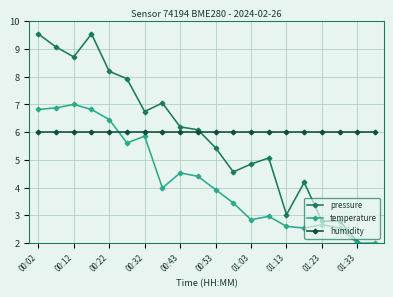

How many values in the temperature series are below 3?

8